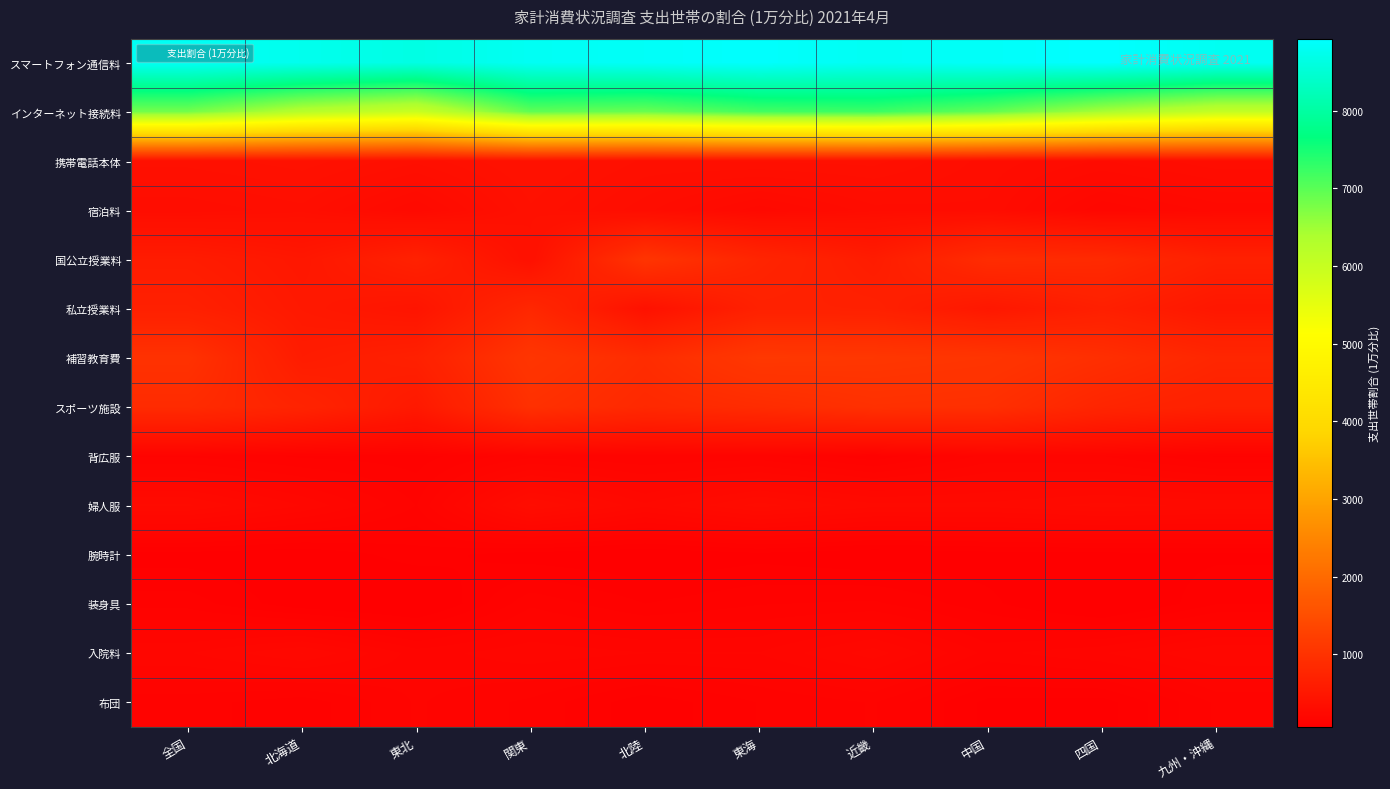

List the series in order of their peak value, highest first.

スマートフォン通信料, インターネット接続料, 補習教育費, 国公立授業料, スポーツ施設, 私立授業料, 携帯電話本体, 宿泊料, 婦人服, 入院料, 背広服, 布団, 装身具, 腕時計